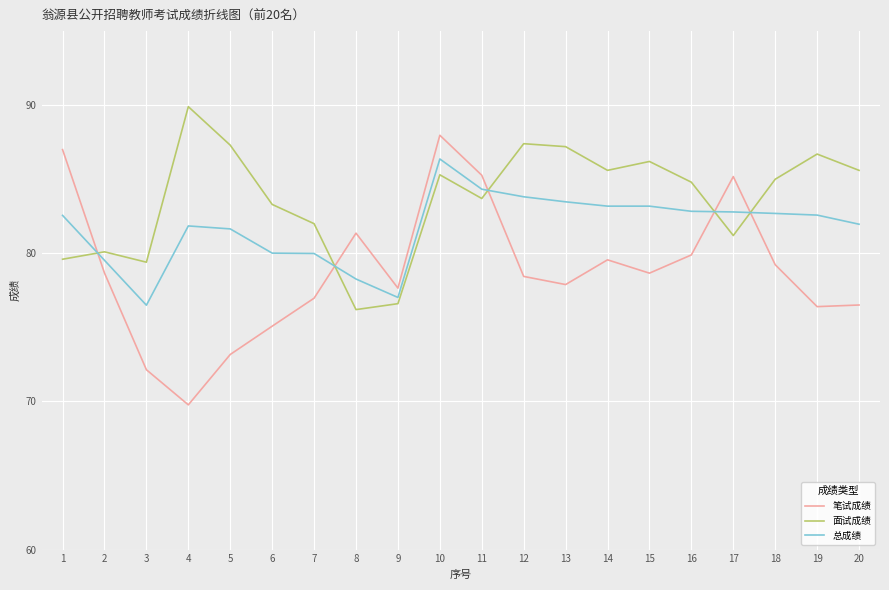

After their last crossing, which series has the higher values: 笔试成绩 or 面试成绩?

面试成绩